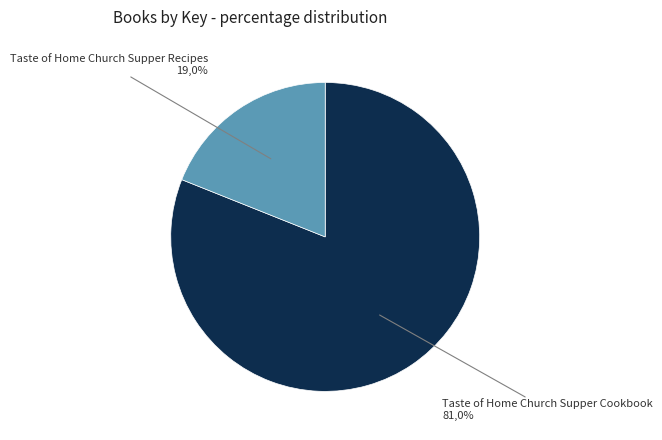

What is the largest slice in the pie chart?

Taste of Home Church Supper Cookbook